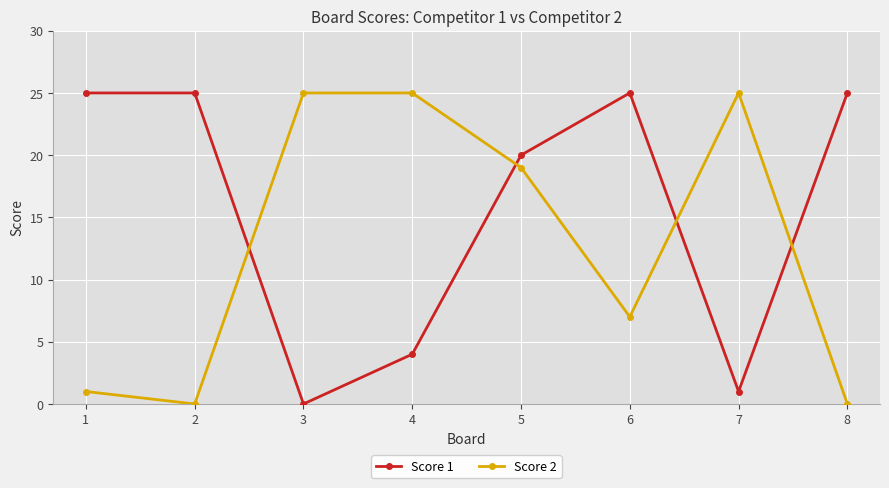

What is the spread (max minus min) of values at 2?

25